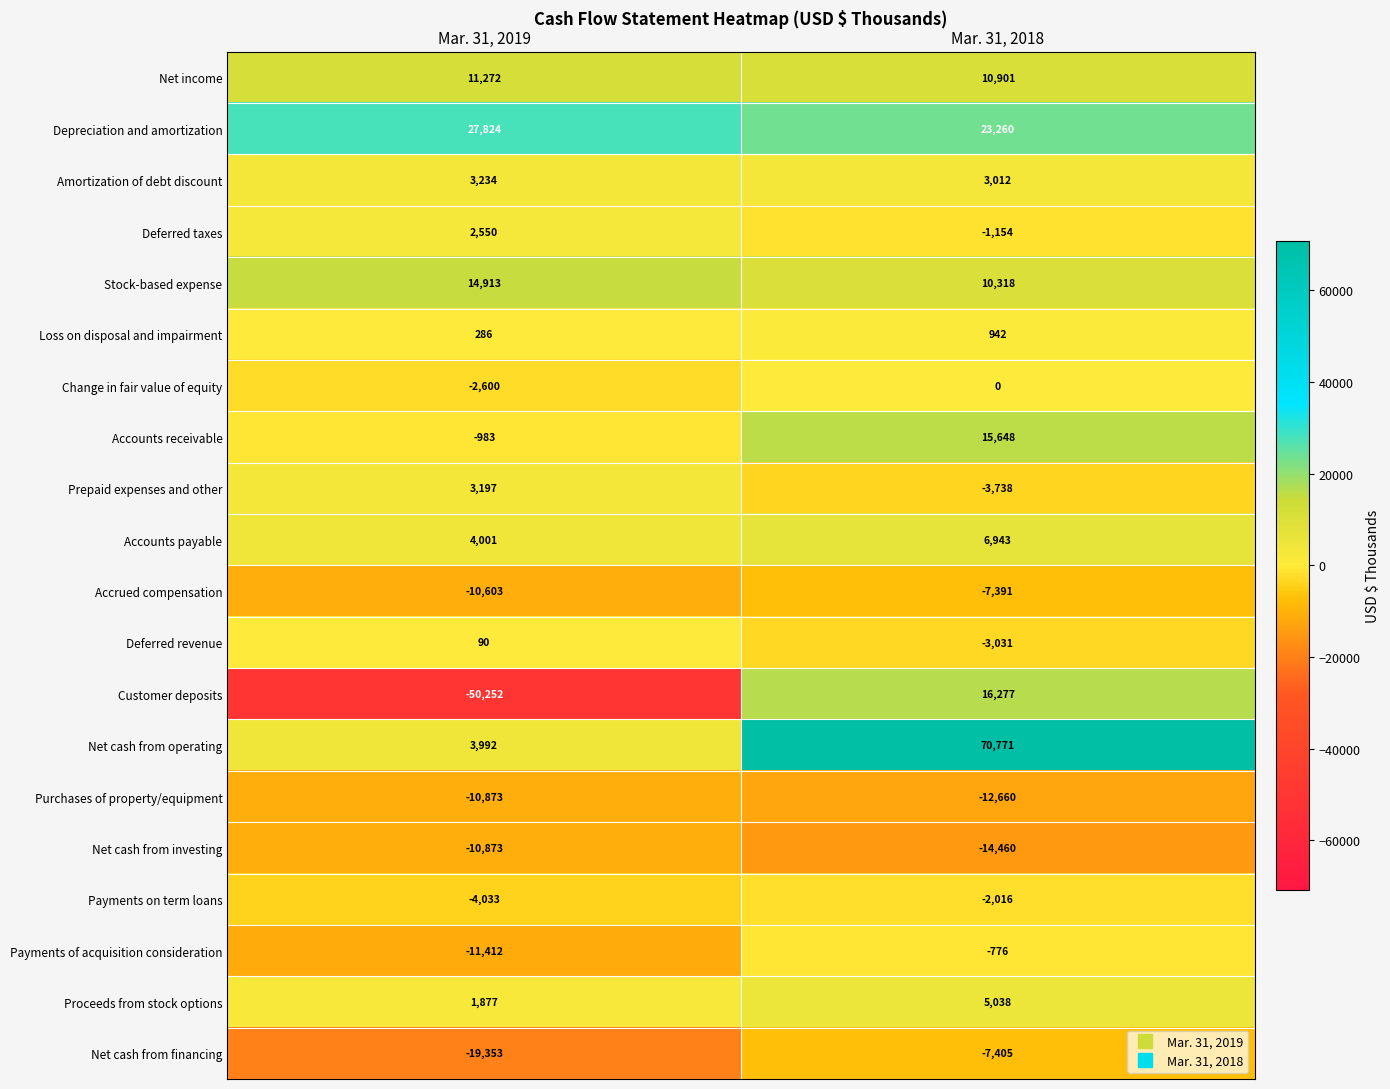

What is the smallest value displayed?

-50252